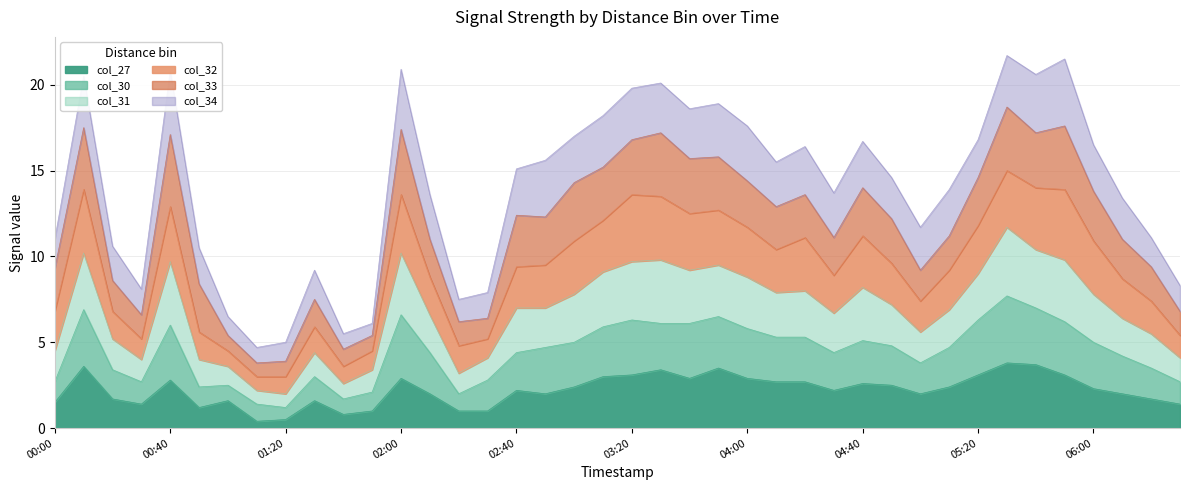

What is the total value across all series at 04:00?

17.6